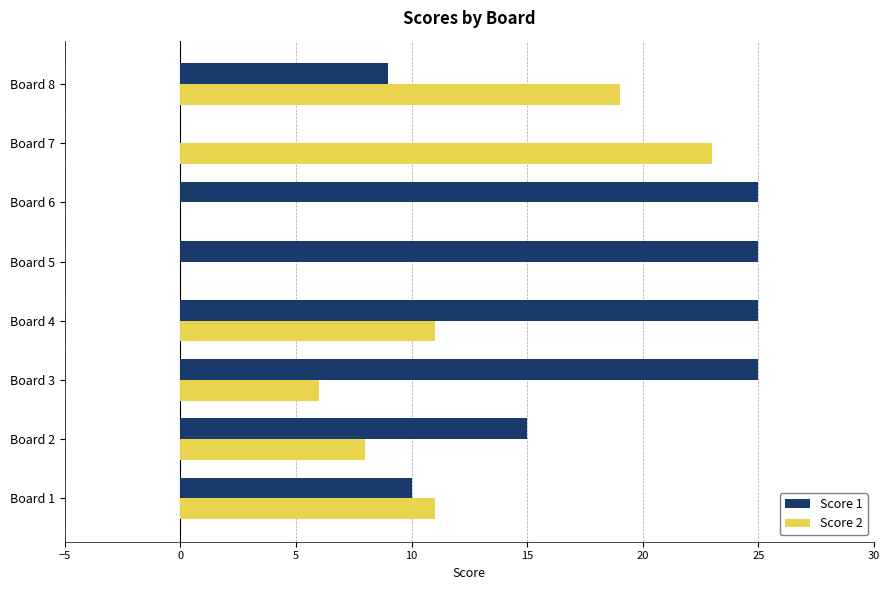

True or false: Score 2 has a value of 0 at Board 5.

True